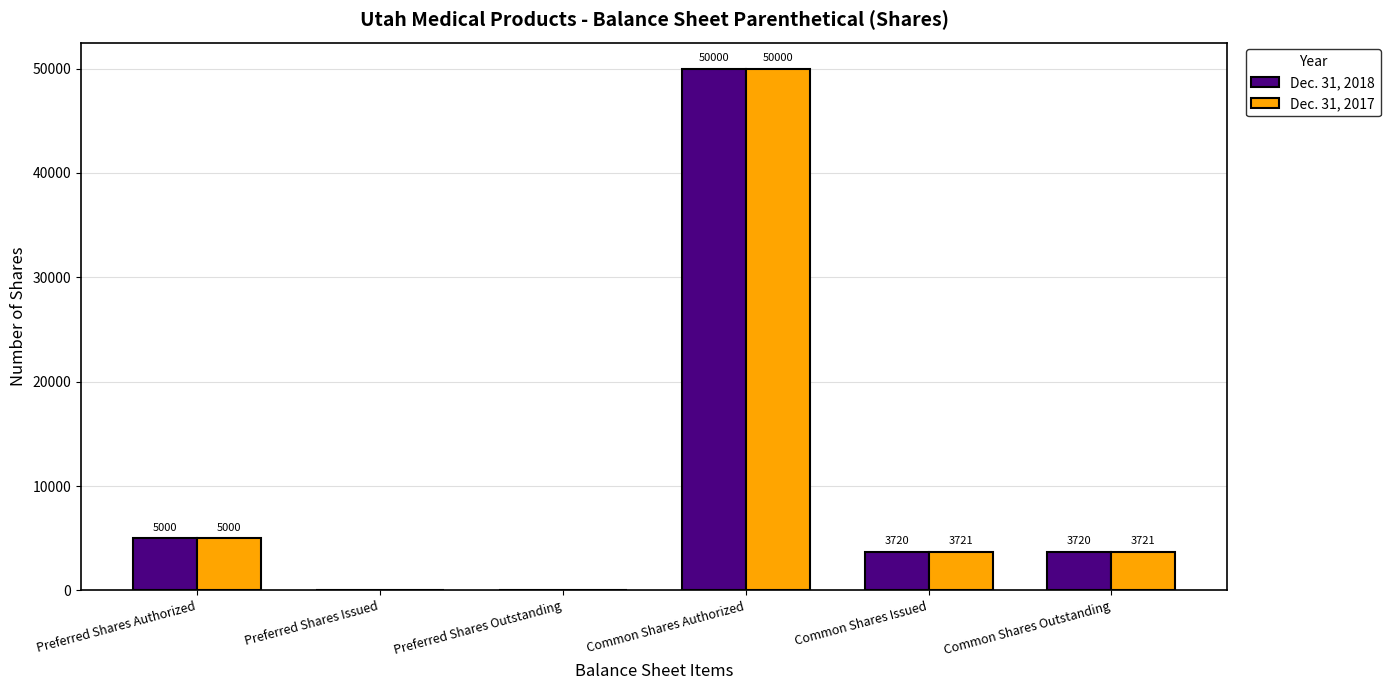

What is the spread (max minus min) of values at Common Shares Issued?

1